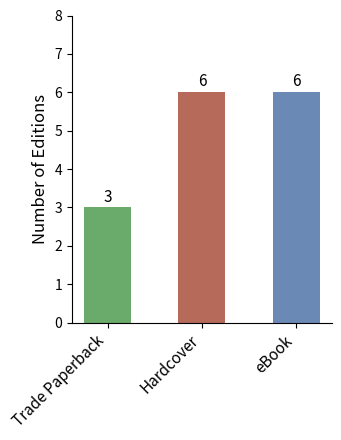

What is the sum of the values at Trade Paperback and eBook?

9